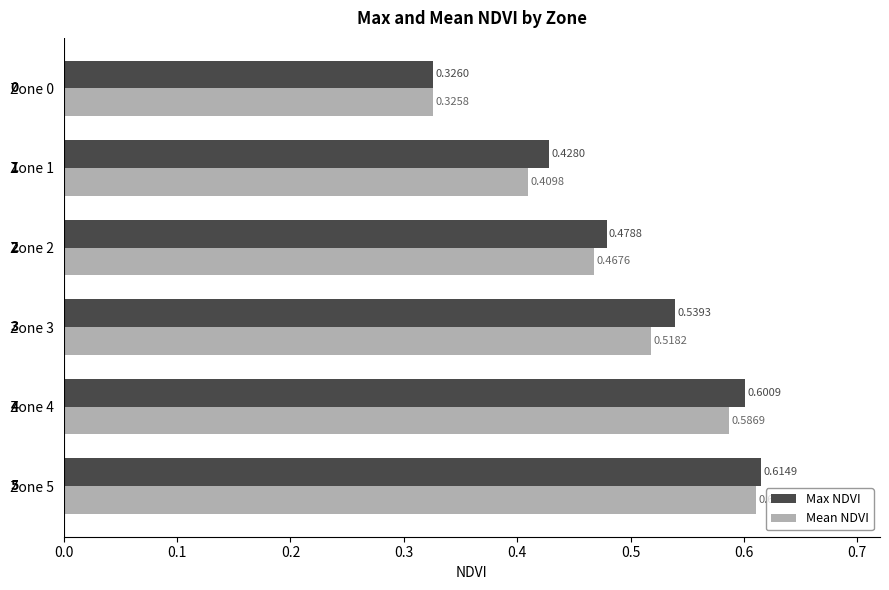

Which series has the largest total across all categories?

Max NDVI